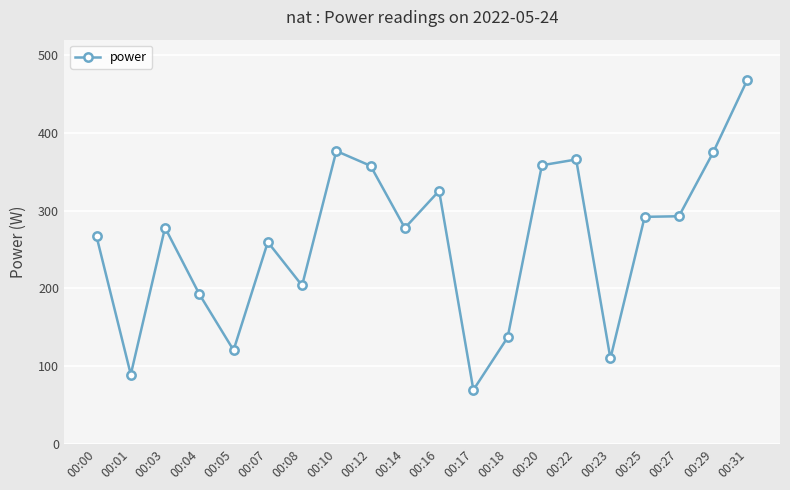

What is the average value?

260.8